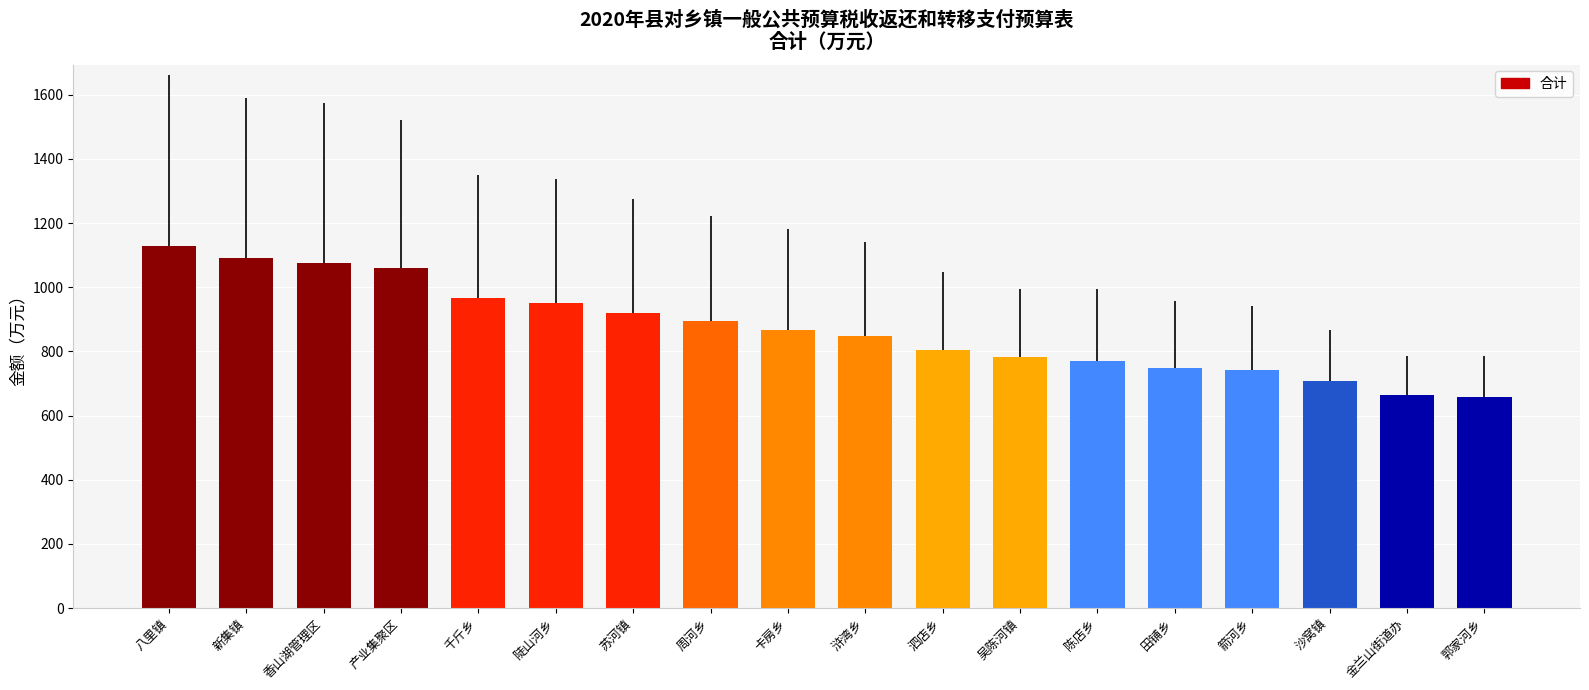

The value at 金兰山街道办 is 665.0. True or false?

True